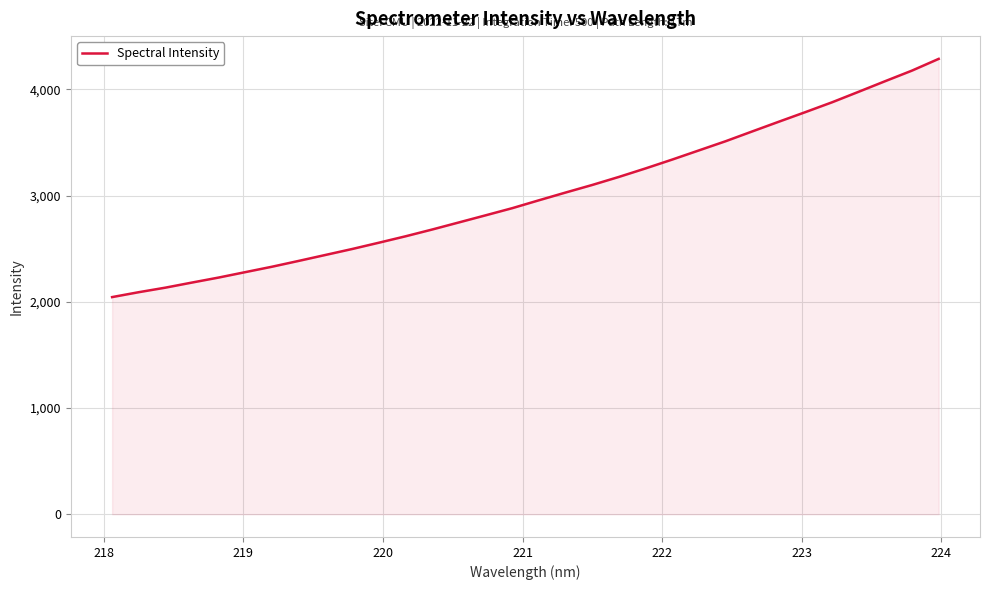

Count the number of categories in the chart.

32